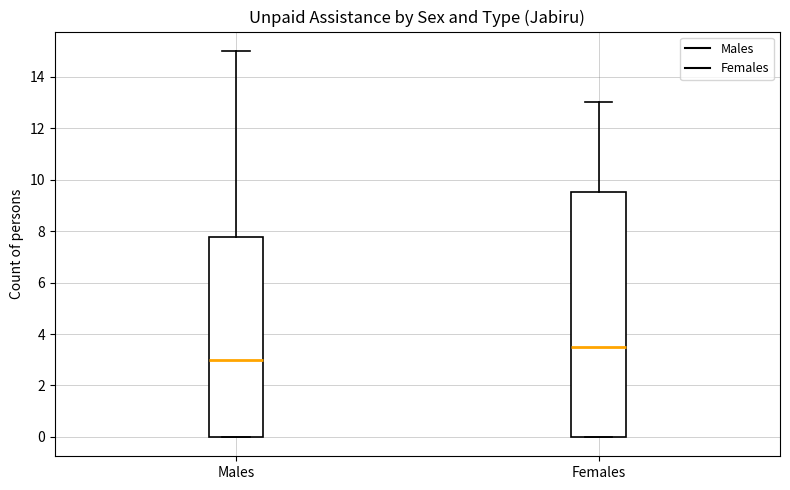

Where is the upper edge of the box for Males on the y-axis? The values are not printed on the chart, so give them approximately, as read against the axis.

7.8